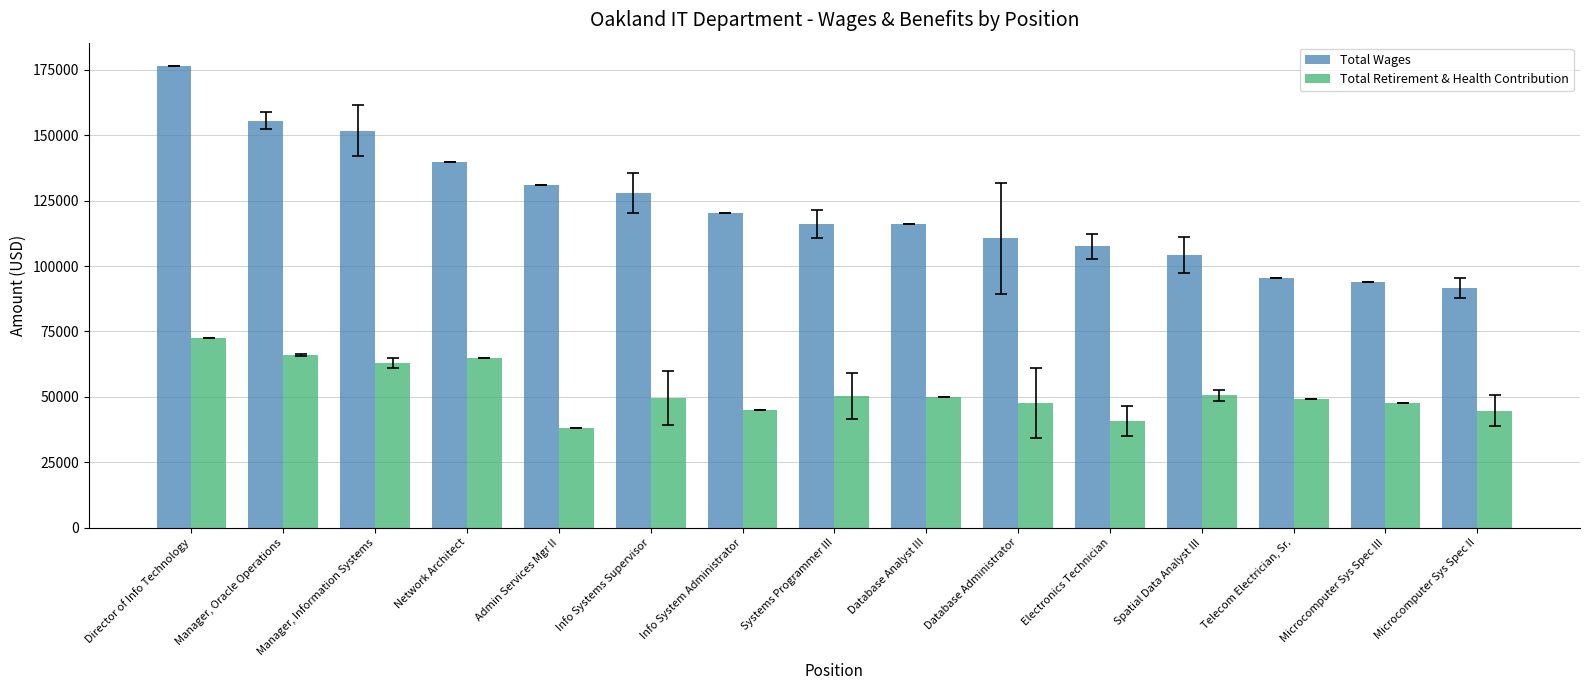

What position from the right is Systems Programmer III?

8